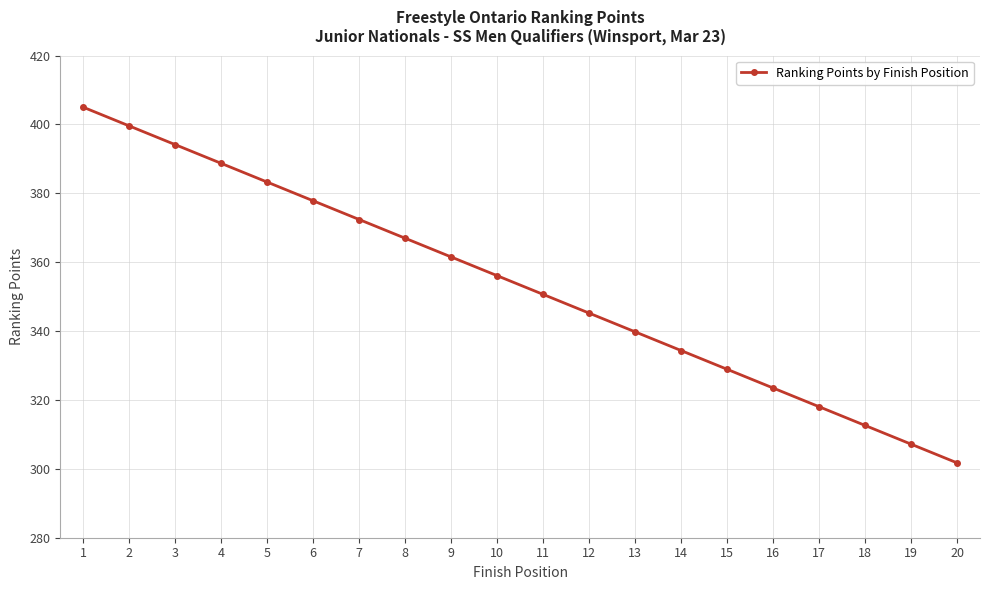

How many data points are less than 356?

10